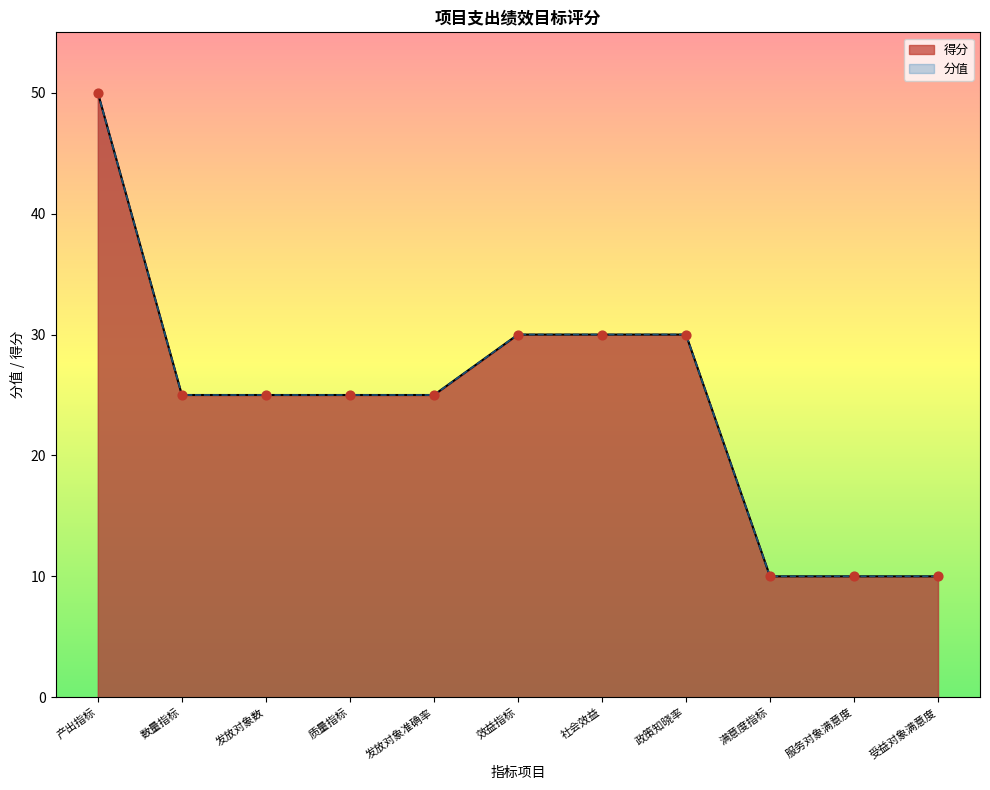

Approximately how many times larger is the value at 受益对象满意度 compared to 政策知晓率?

0.3